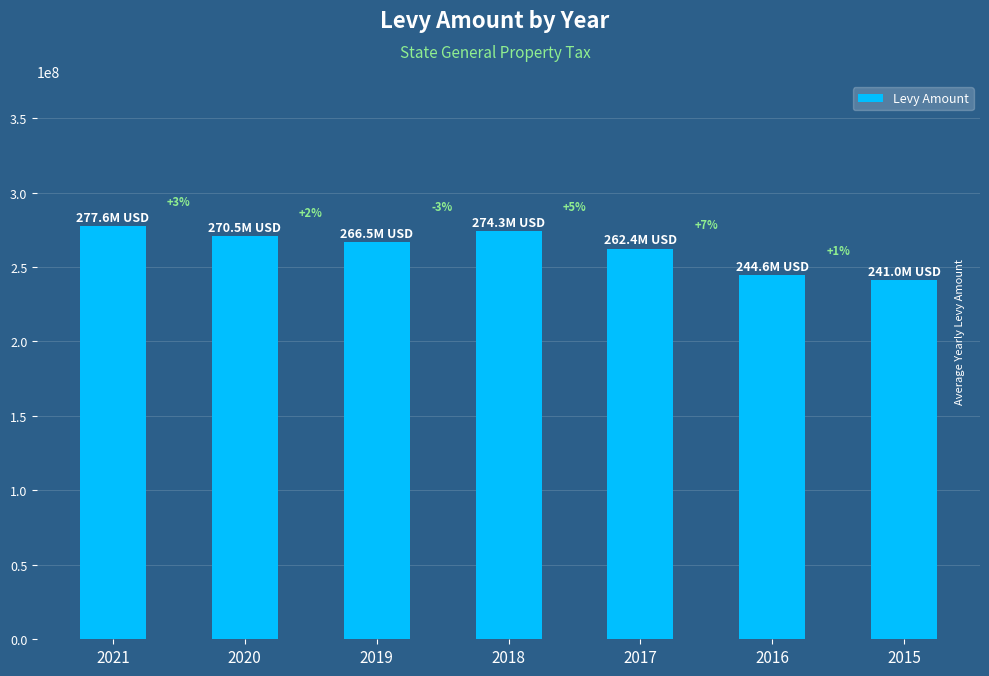

List the labels in order of value, largest first.

2021, 2018, 2020, 2019, 2017, 2016, 2015